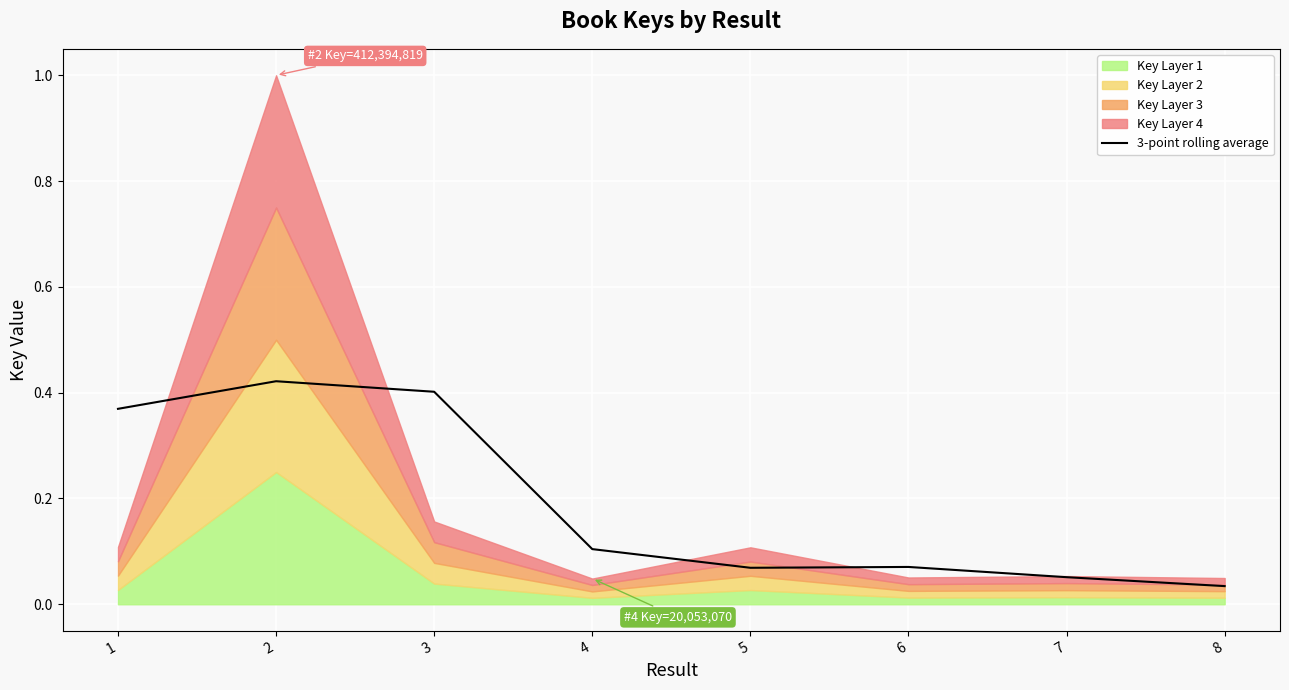

How many interior local valleys (lower than both neighbors) does the data have?

1